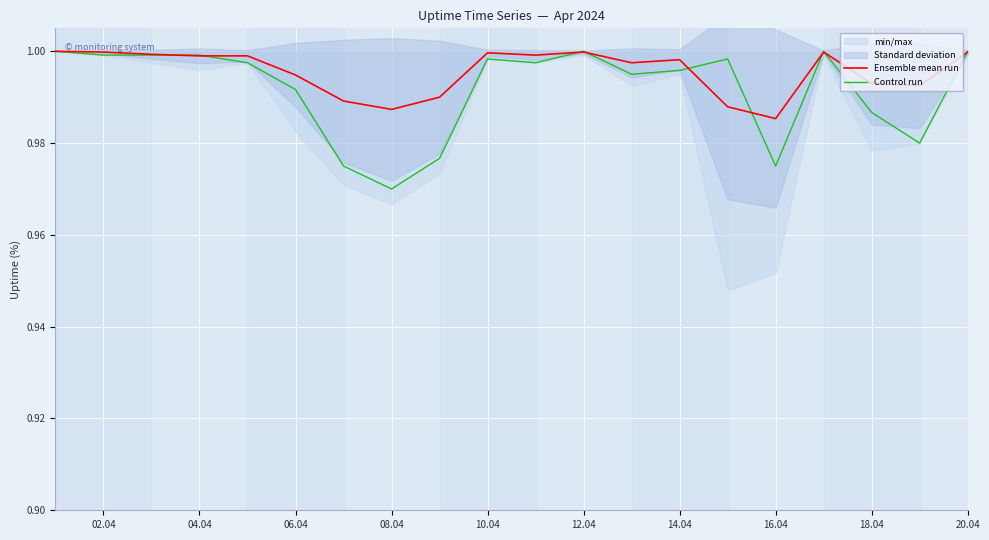

At which label is Control run closest to 0?

08.04